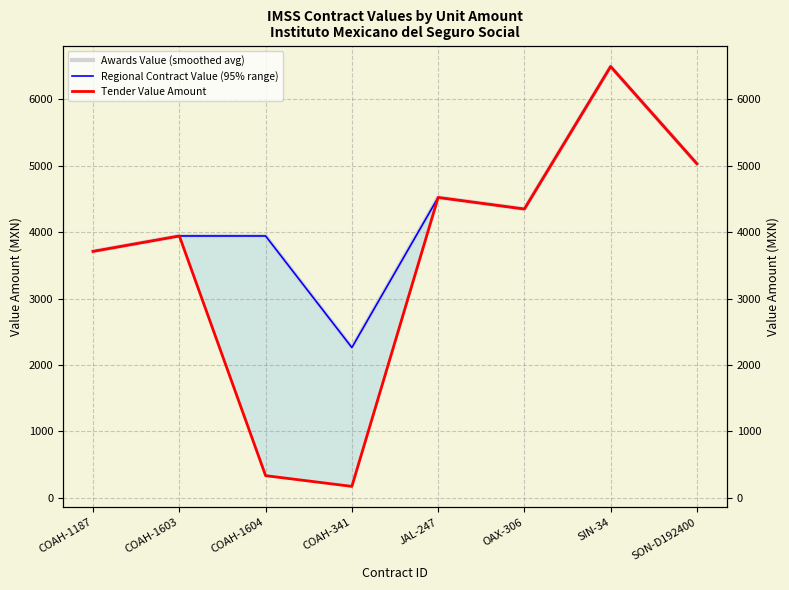

True or false: Tender Value Amount and Regional Contract Value (95% range) intersect in this chart.

False